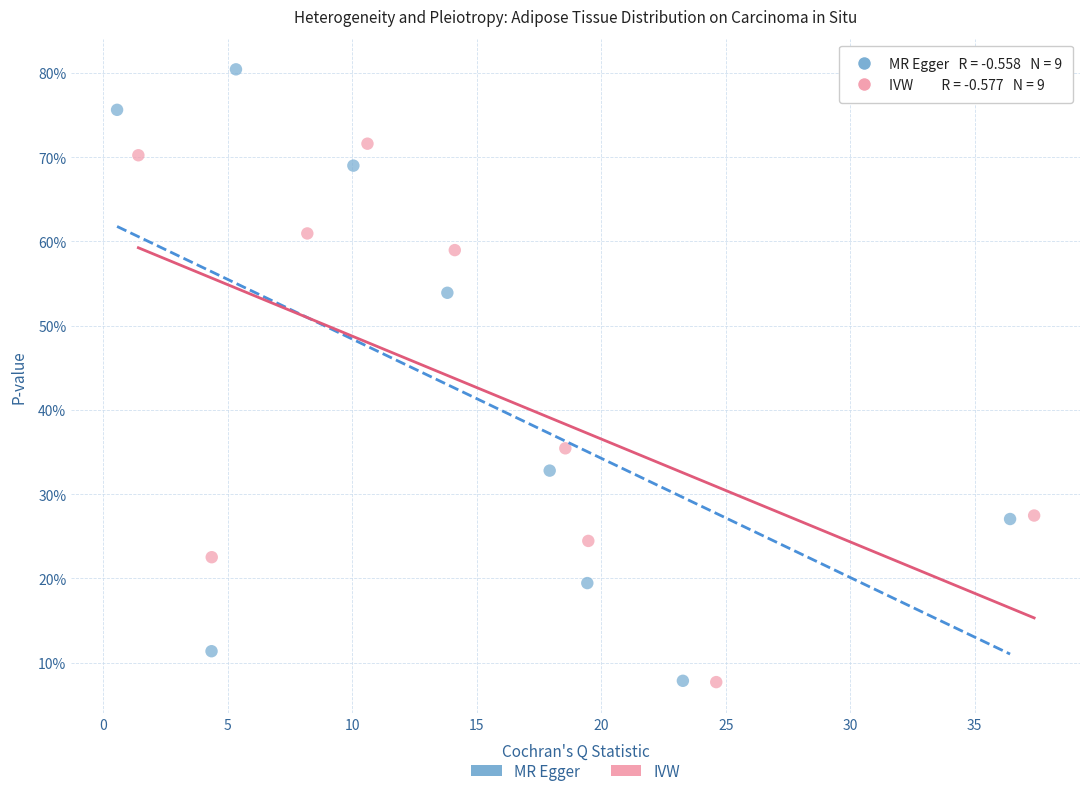

Which series has the widest spread of Y values?

MR Egger